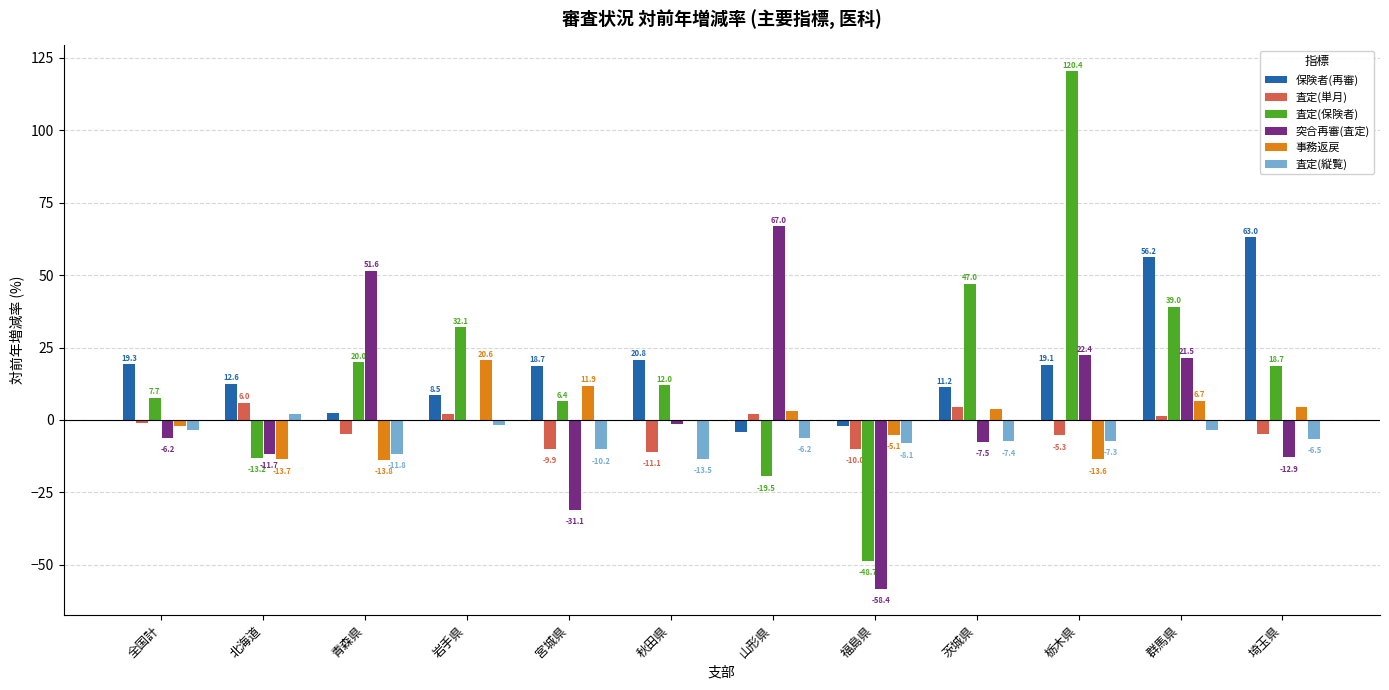

At which category is the sum across all series the highest?

栃木県